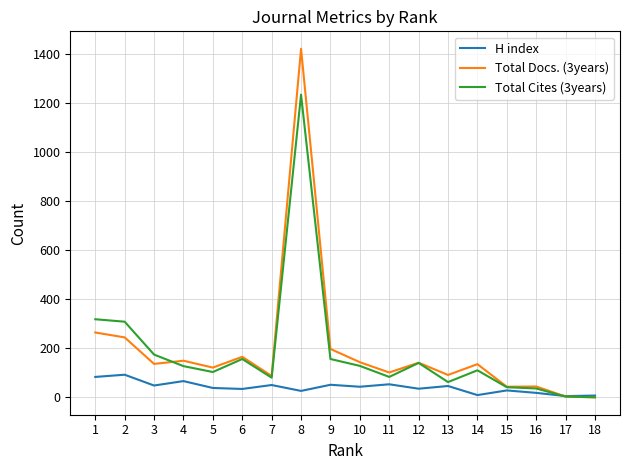

Where does the Total Docs. (3years) series first go above 136?

1